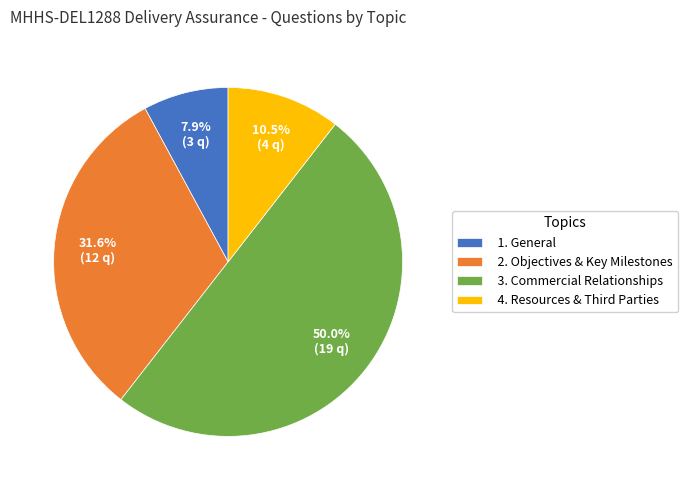

What is the total percentage of 2. Objectives & Key Milestones and 3. Commercial Relationships?

81.6%